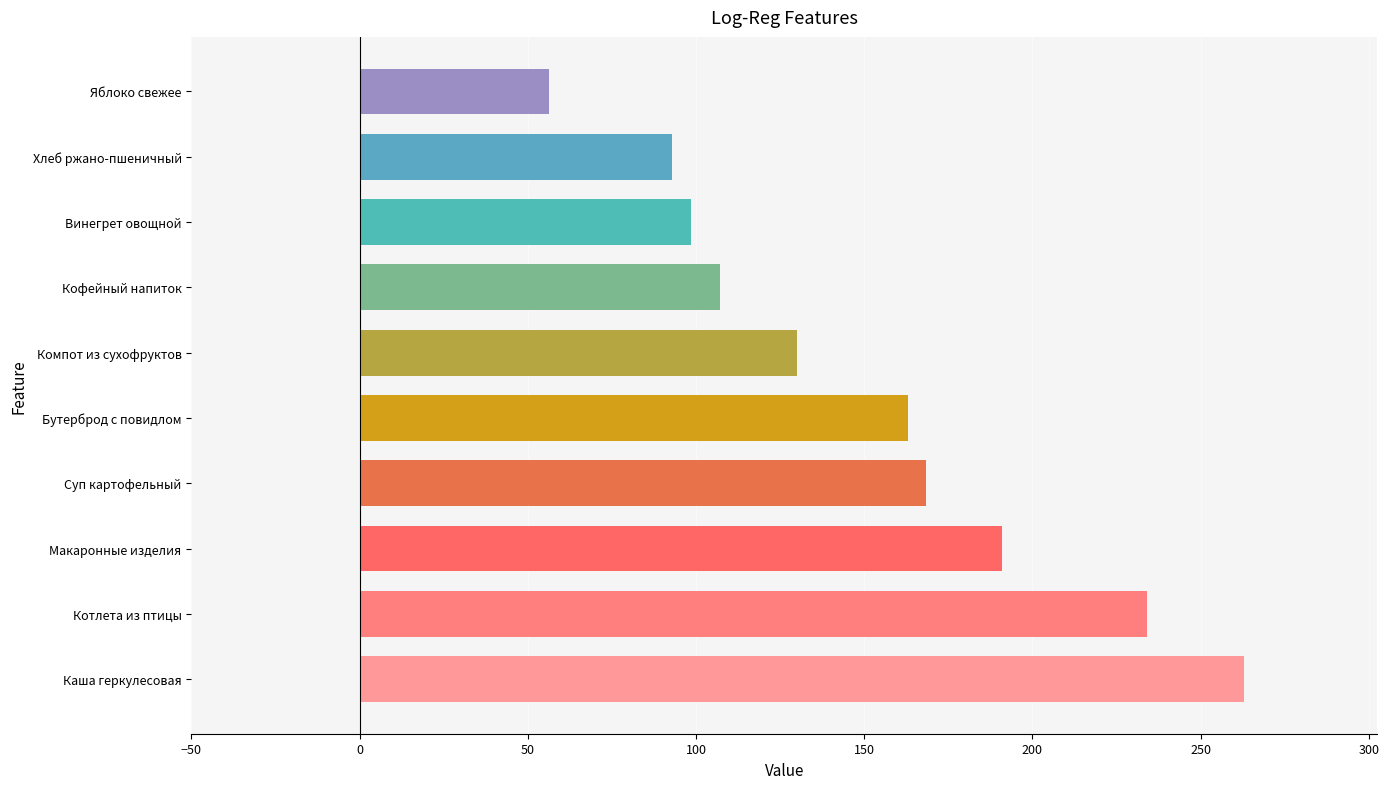

Are the bars grouped side by side (vs. stacked)?

No